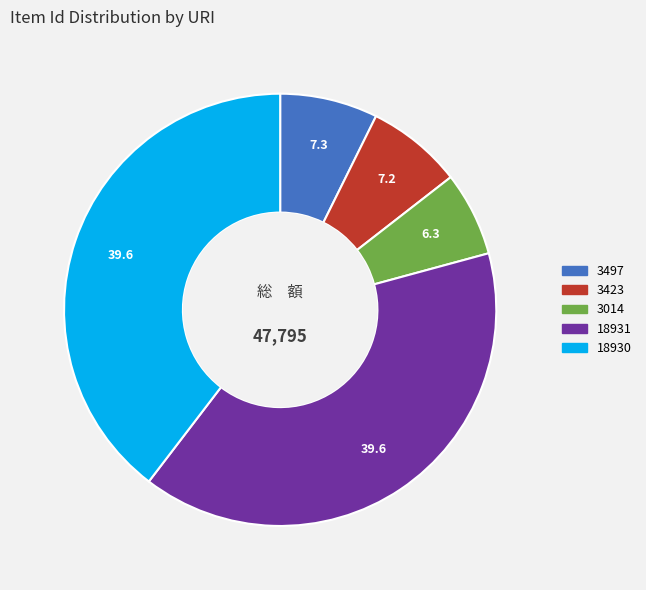

Is the sum of 3423 and 18931 greater than half?

No